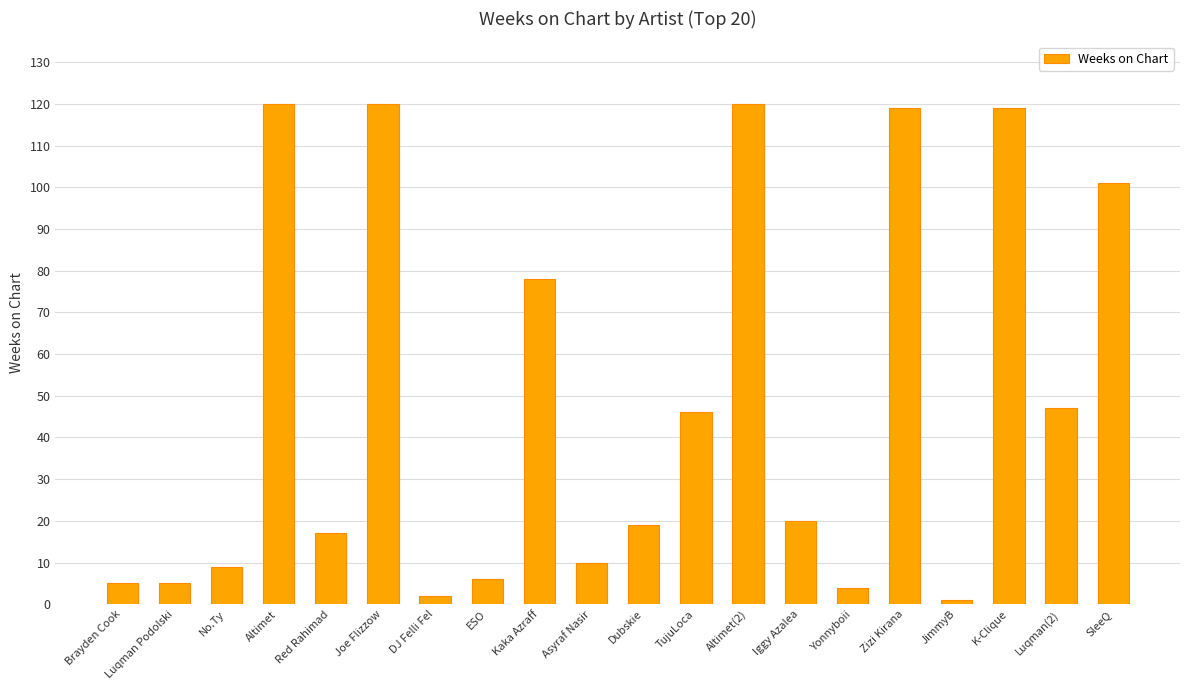

What is the difference between the maximum and second lowest values?

118